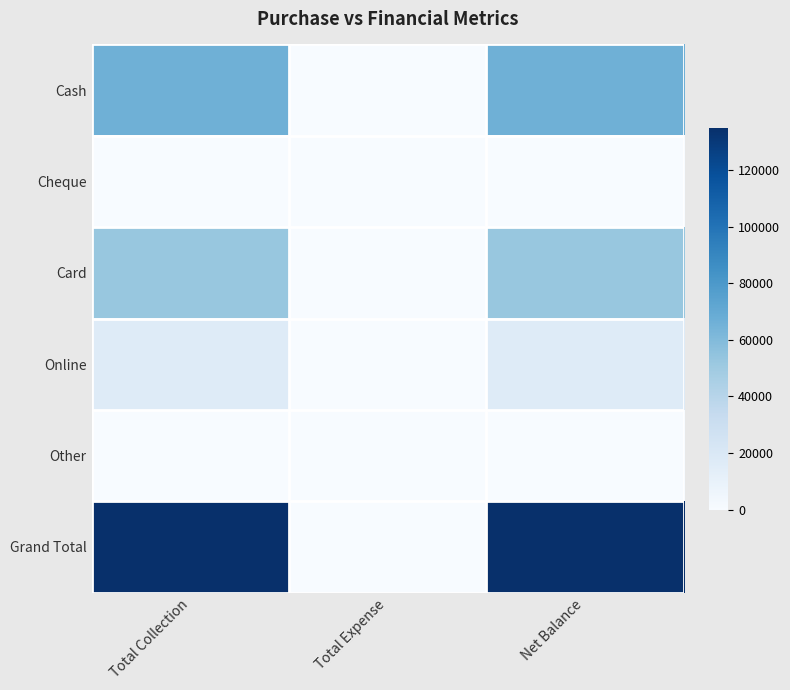

Which has a higher value, Net Balance or Total Expense?

Net Balance